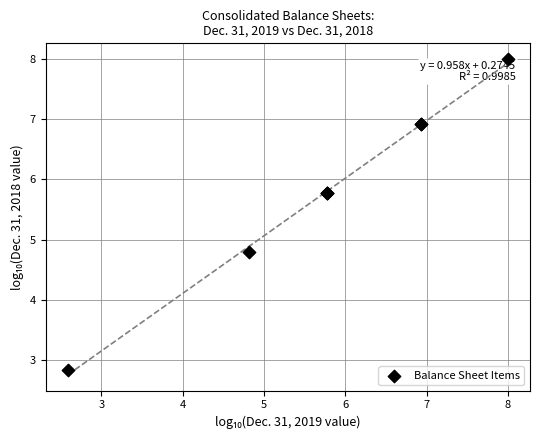

What Y value in the scatter plot is closest to 5?

4.8